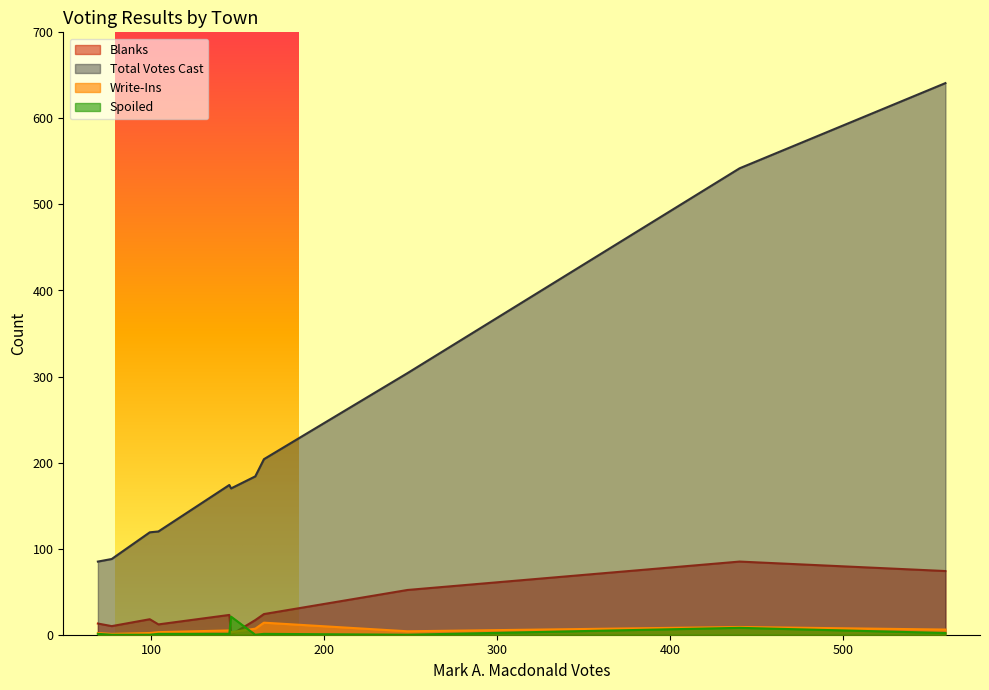

Which series has the largest range (max minus min)?

Total Votes Cast